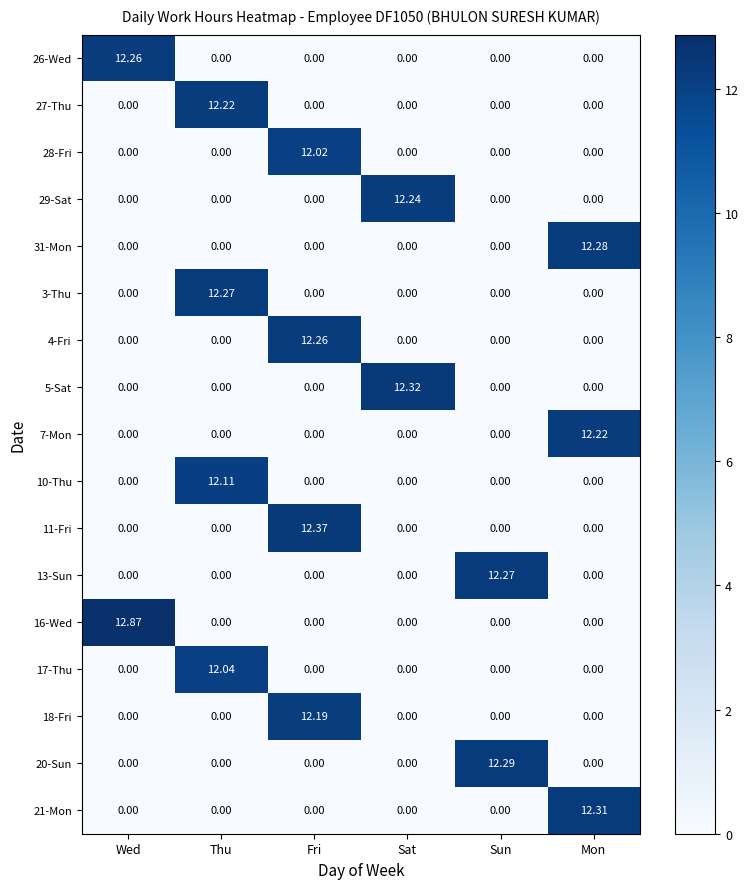

Which label corresponds to the largest value in the chart?

Wed